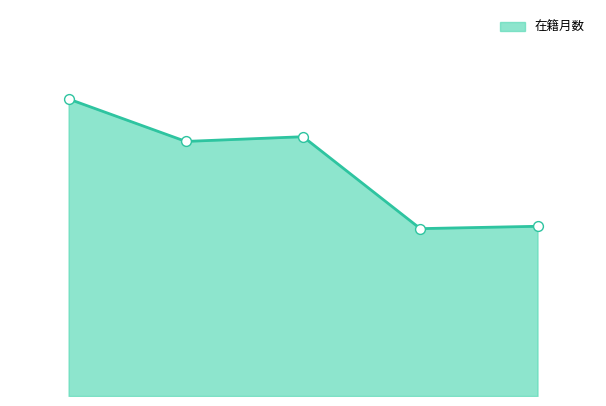

How many lines are shown in the chart?

1